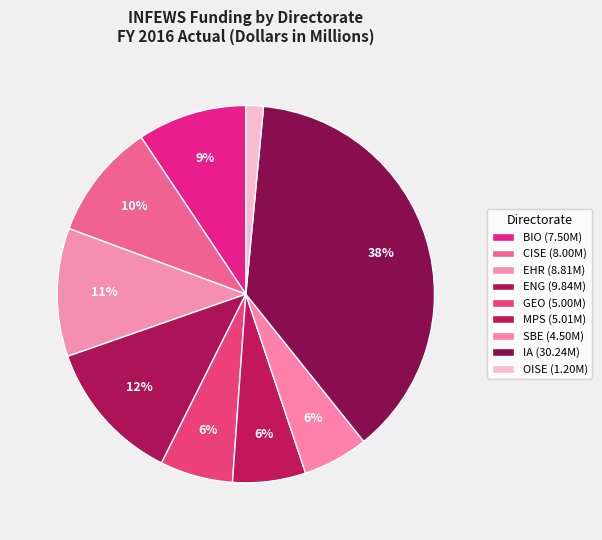

Is there a majority slice in this chart?

No